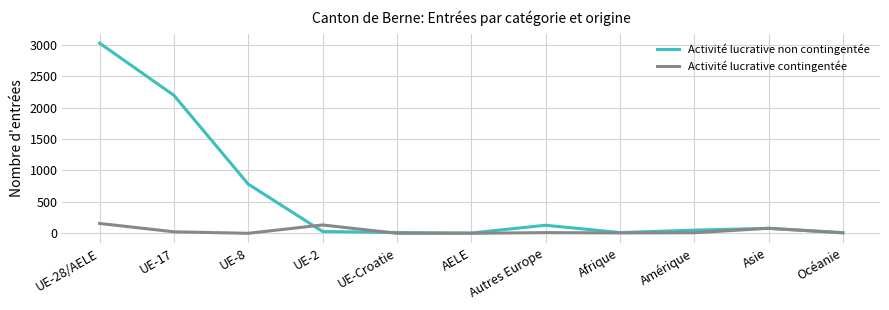

At how many categories does at least one series exceed 848?

2